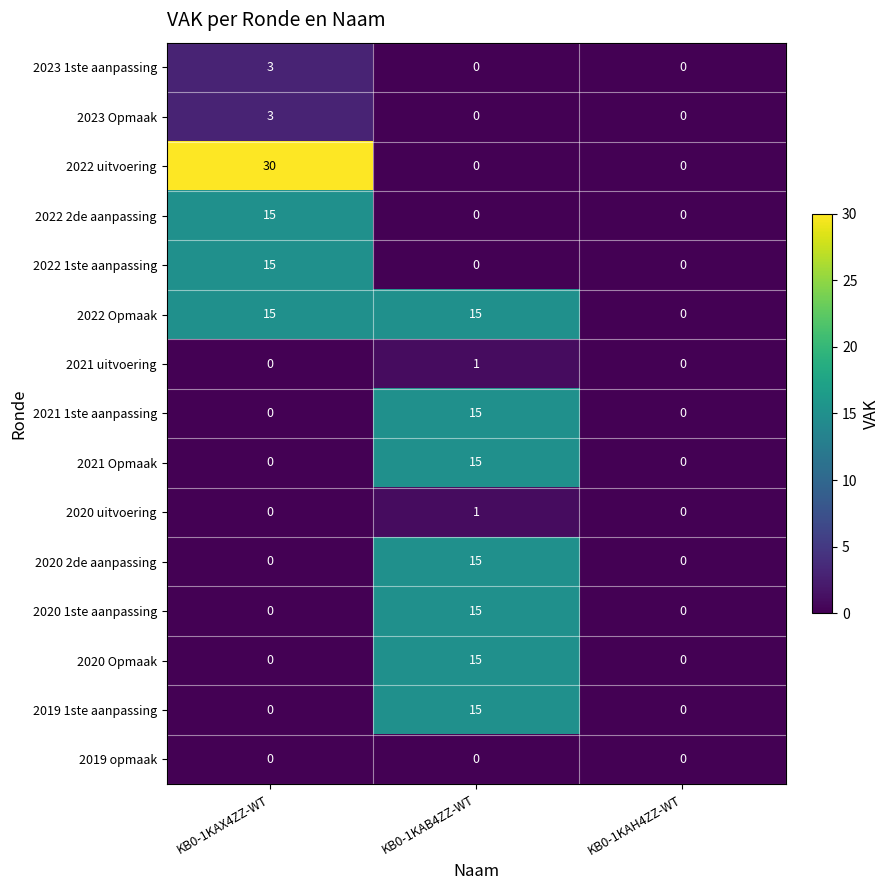

Count the number of categories in the chart.

3